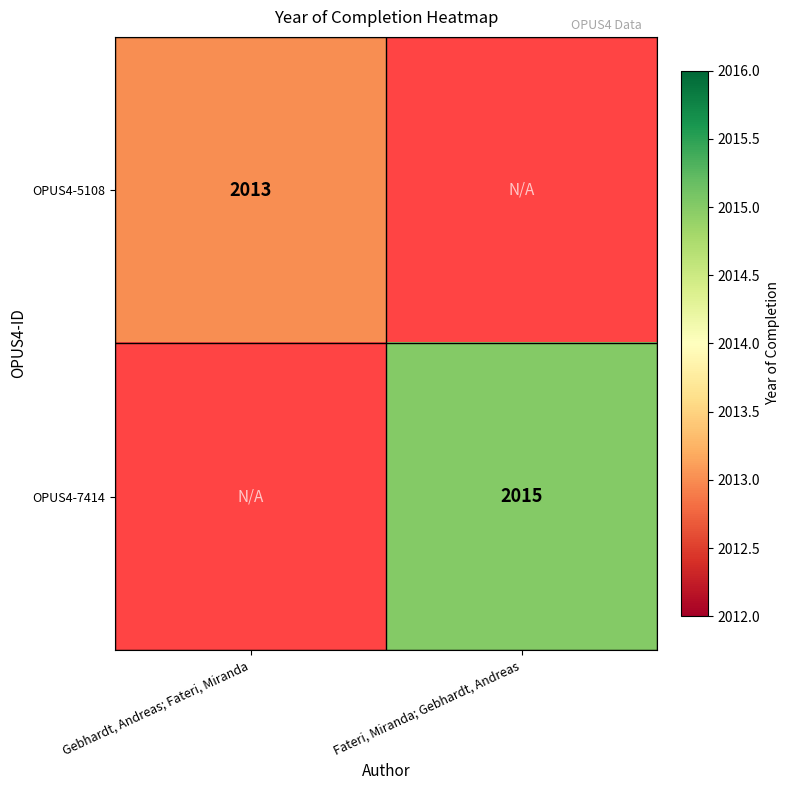

Is it true that OPUS4-7414 equals 2015 at Fateri, Miranda; Gebhardt, Andreas?

True